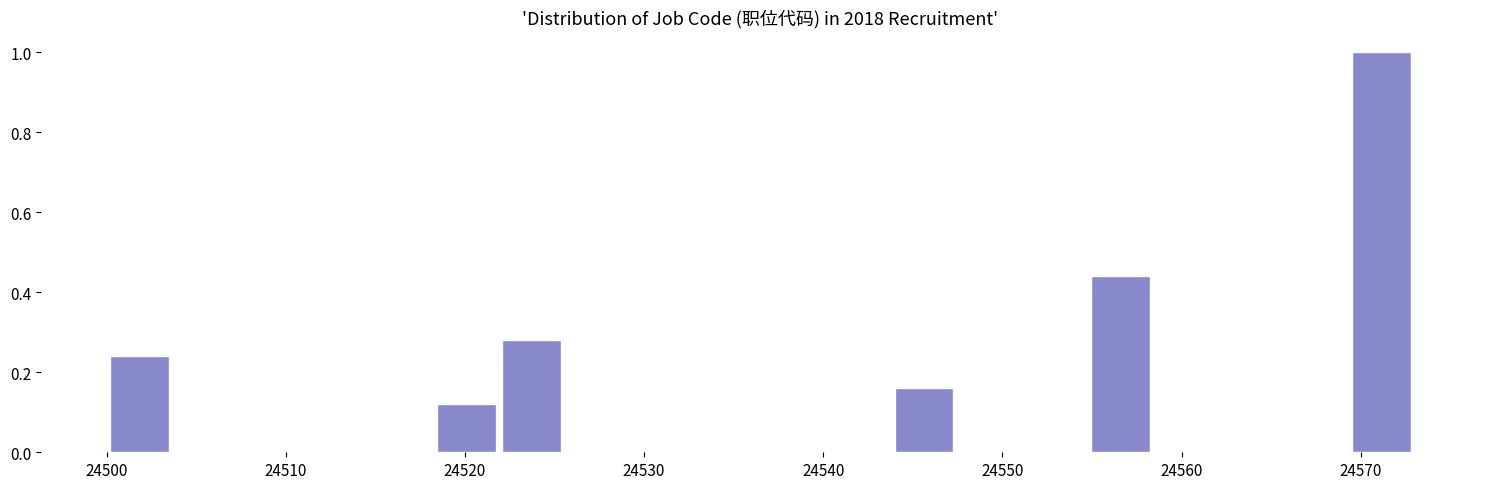

Around what value on the x-axis is the tallest bar? Give the approximate position of its centre, as read against the axis.

24571